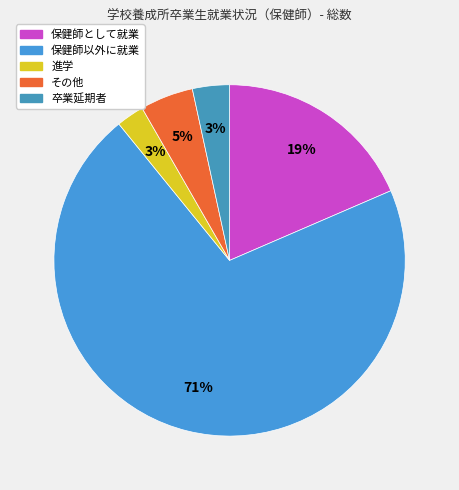

Which slice is the smallest?

進学